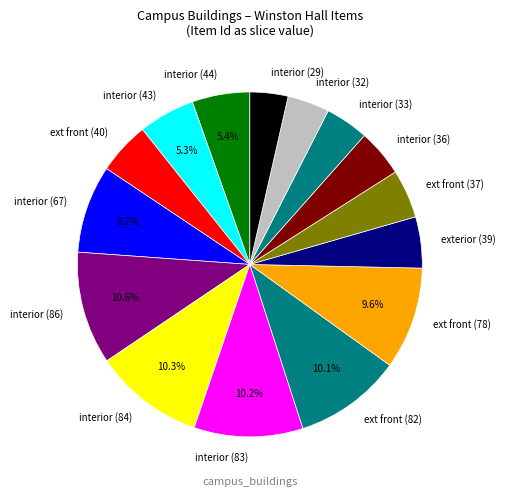

What portion of the pie excludes interior (86)?

89.4%